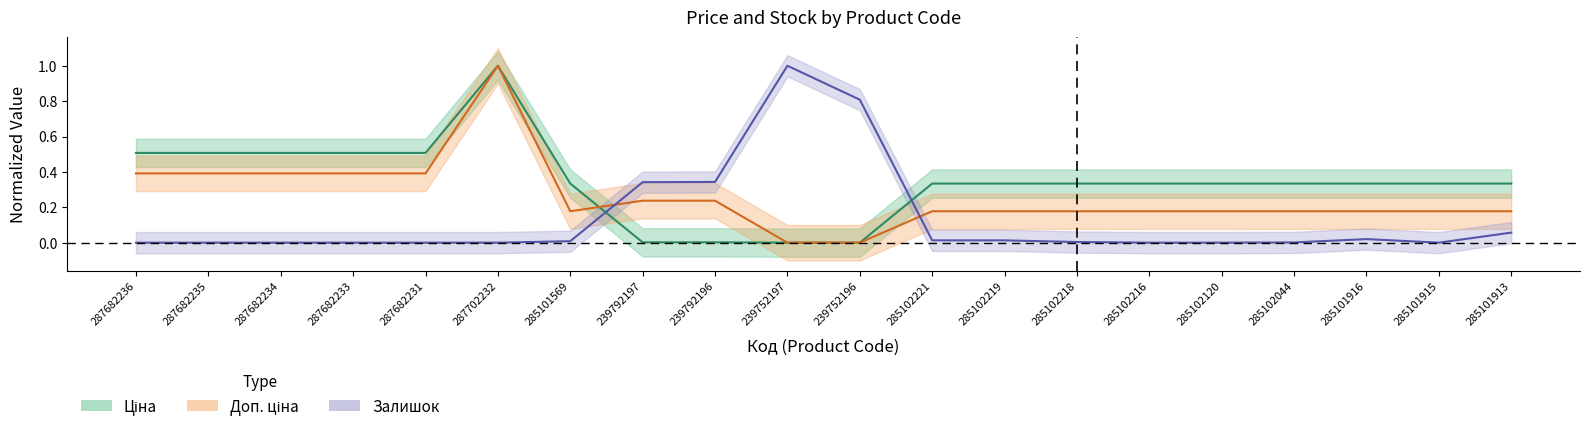

Rank the series by their average value, from lowest to highest.

Залишок, Доп. ціна, Ціна